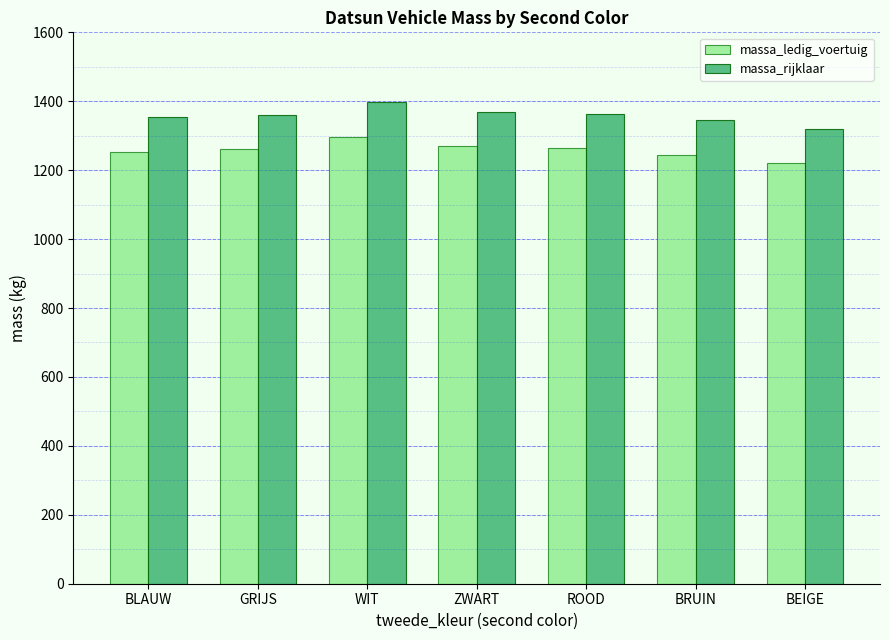

Read the massa_ledig_voertuig value at WIT.

1297.0